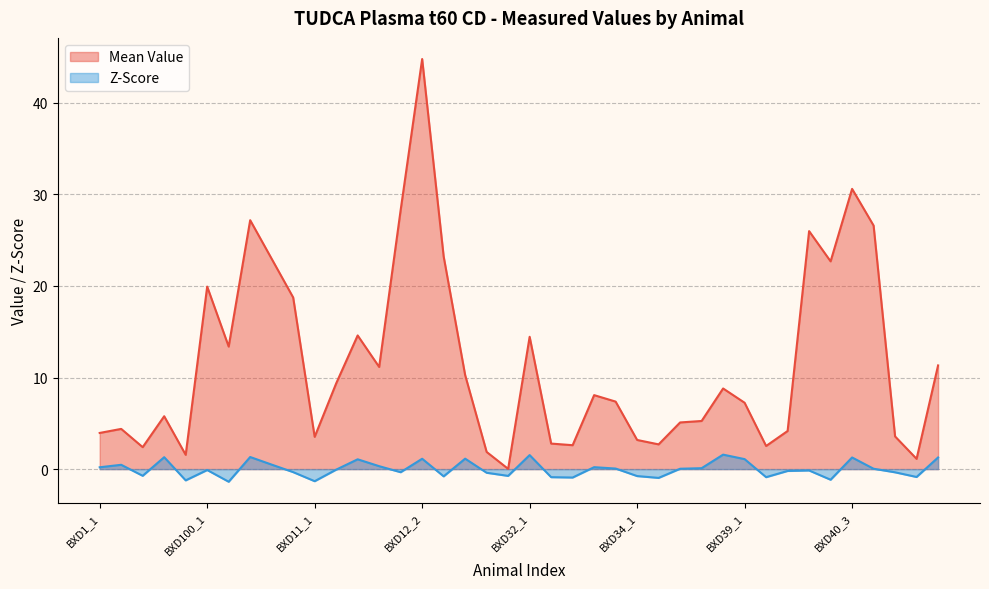

What is the label of the 35th point from the left?

BXD40_2